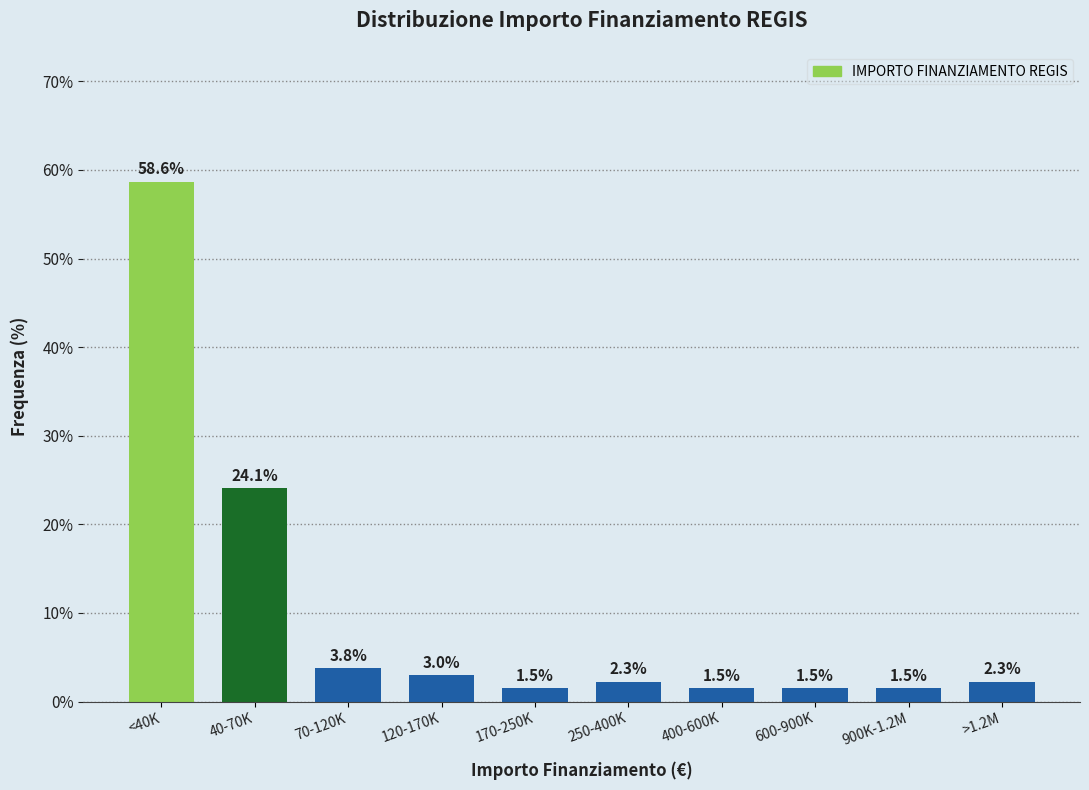

Reading left to right, transcribe all the data shown in this chart.

58.6	24.1	3.8	3.0	1.5	2.3	1.5	1.5	1.5	2.3